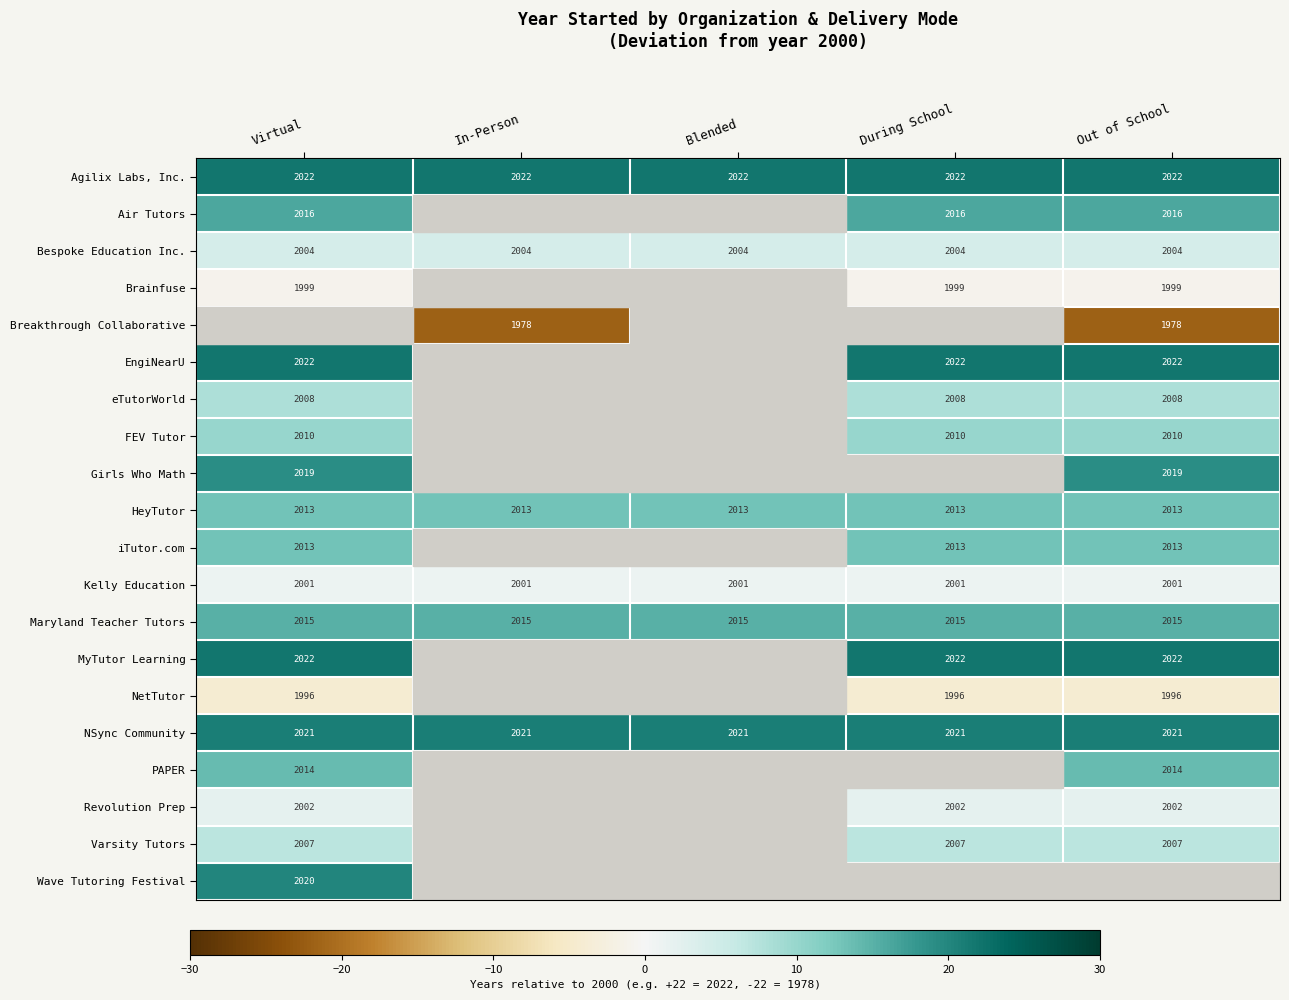

What is the average value of the Maryland Teacher Tutors series?

2015